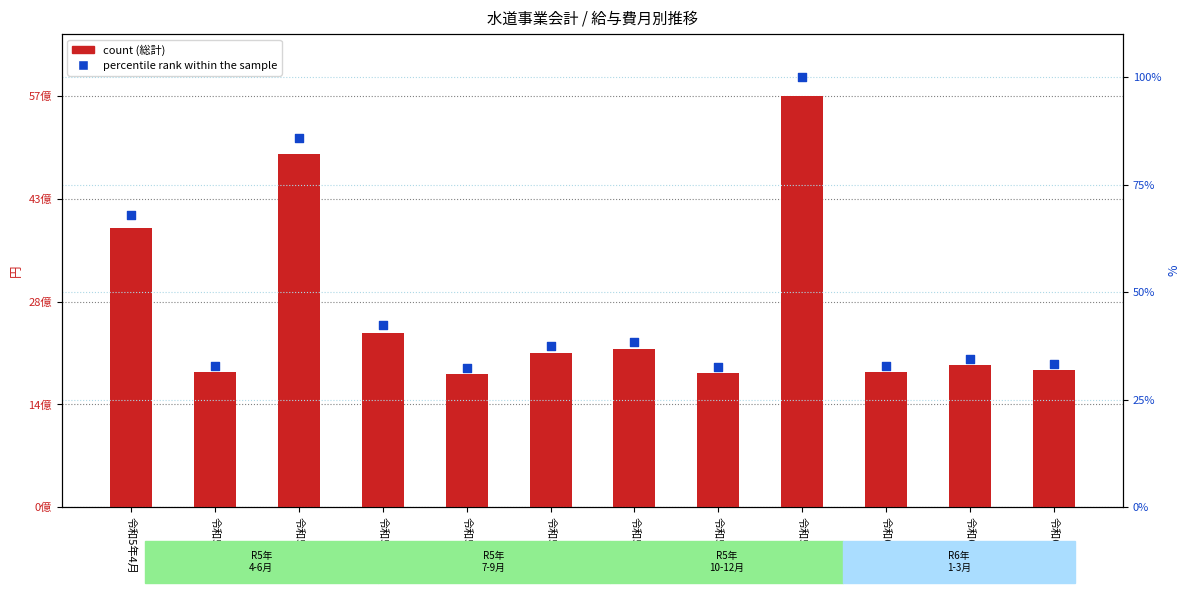

At how many categories does at least one series exceed 701455888?

12